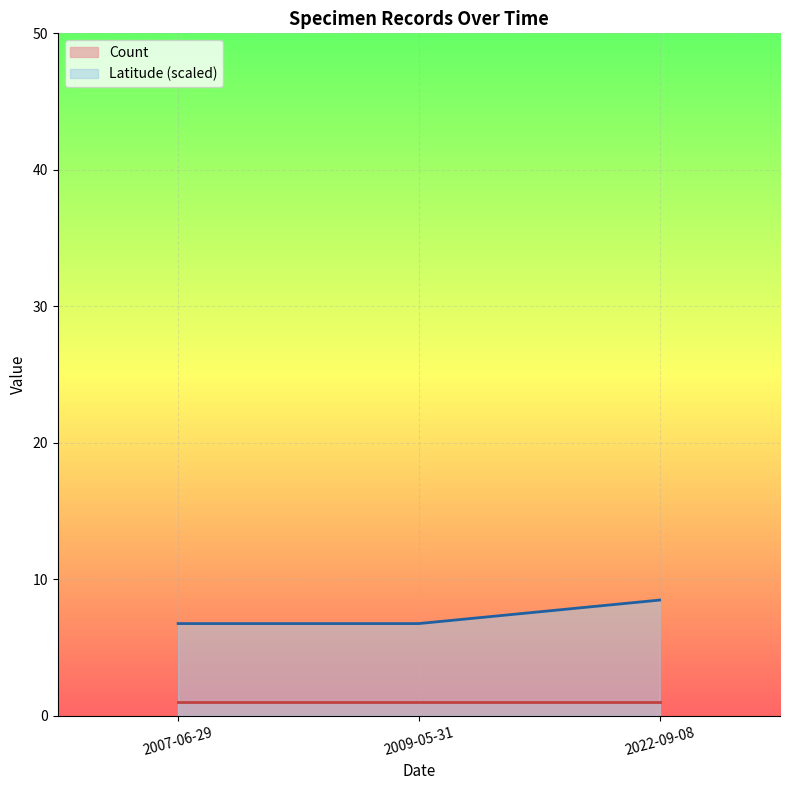

The chart shows a value of 5.4 at 2022-09-08. True or false?

False